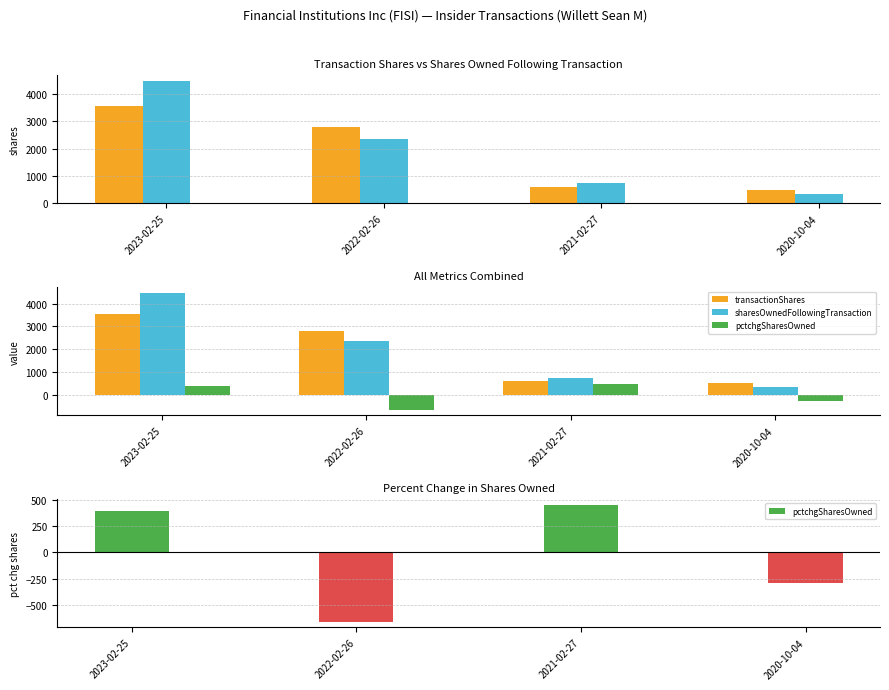

Which series has the widest spread of values?

sharesOwnedFollowingTransaction